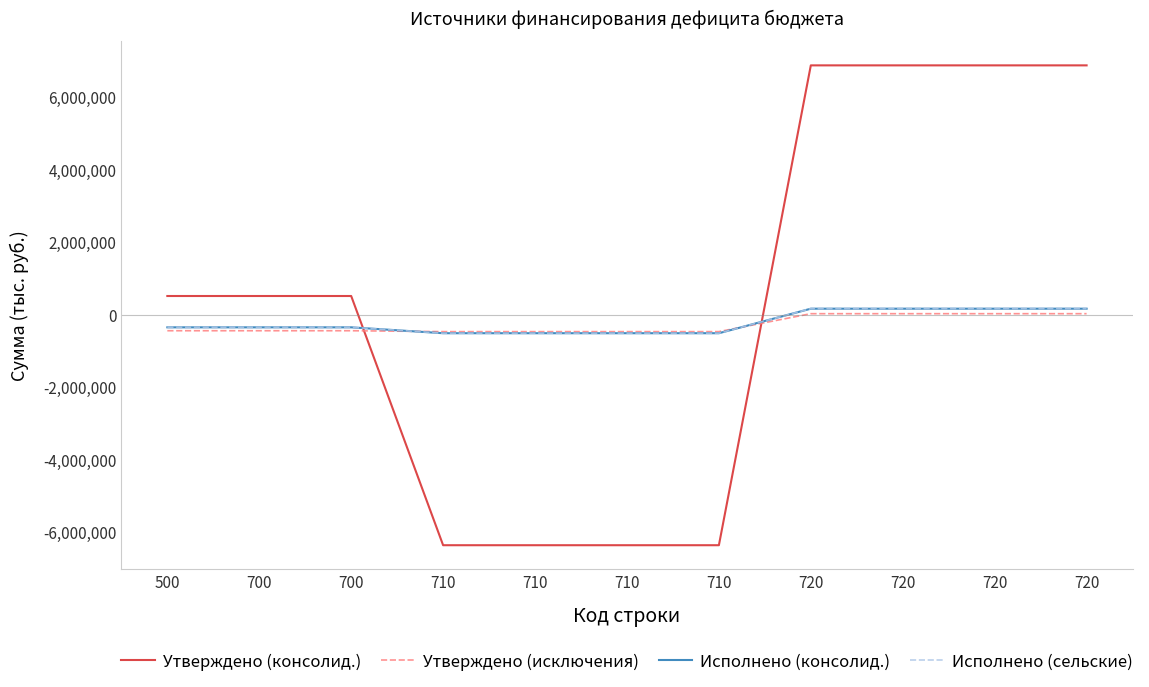

What is the value of the Утверждено (исключения) point at the 5th from the left?

-470100.0